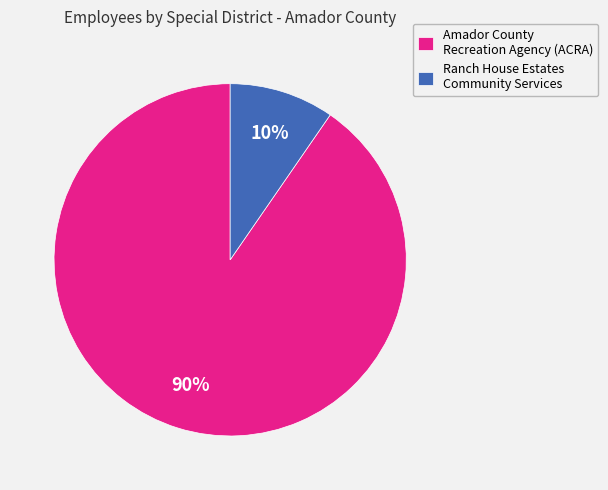

Does Ranch House Estates Community Services represent more than half of the total?

No